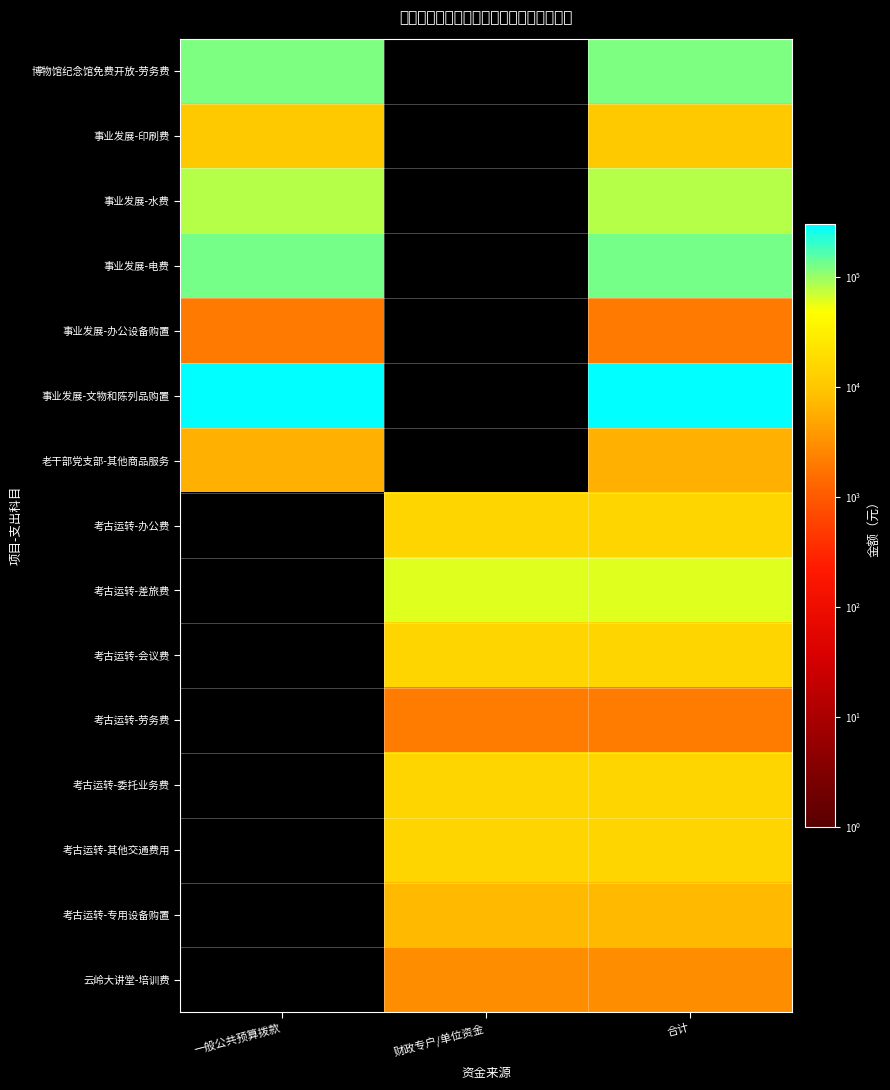

How many distinct data groups are displayed?

15